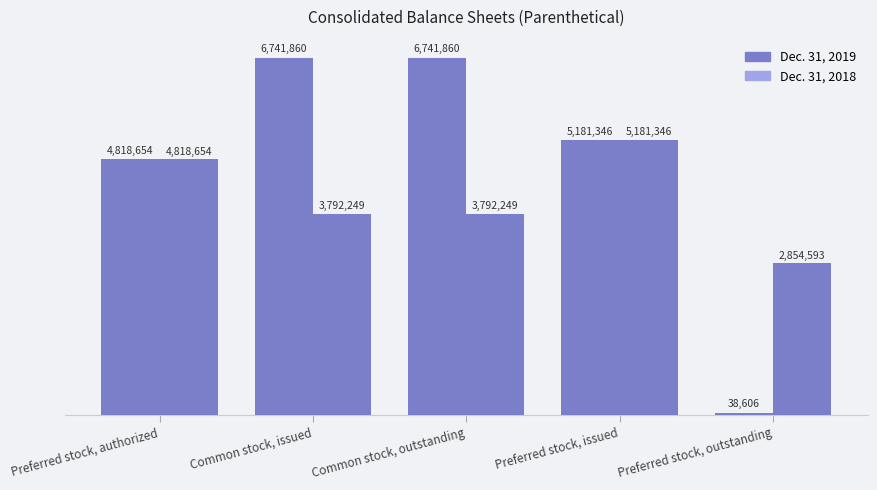

Which series has the largest range (max minus min)?

Dec. 31, 2019